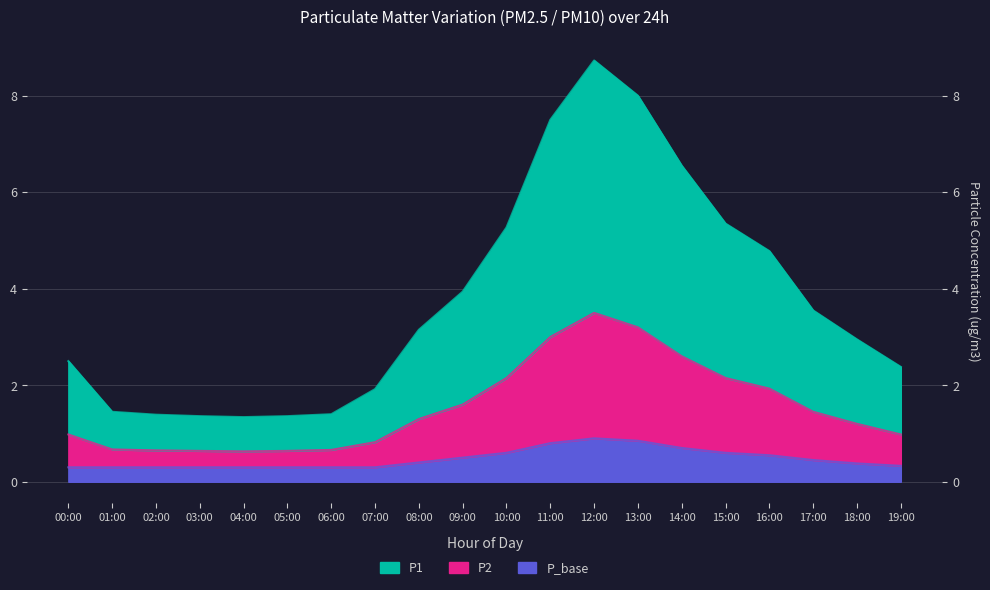

At 15:00, list the series in order from largest to smallest.

P1, P2, P_base